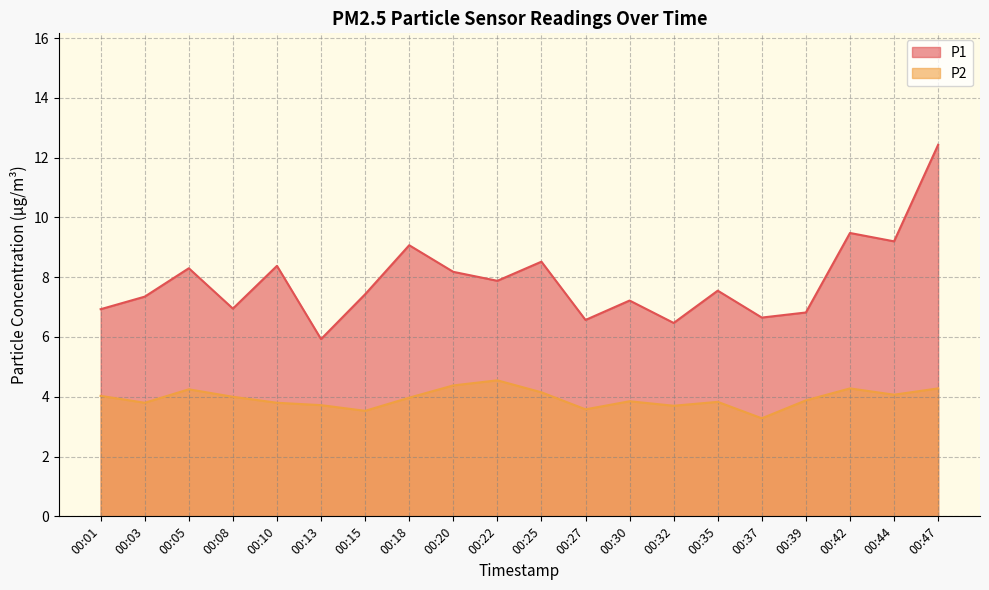

What is the difference between the highest and lowest values at 00:18?

5.1